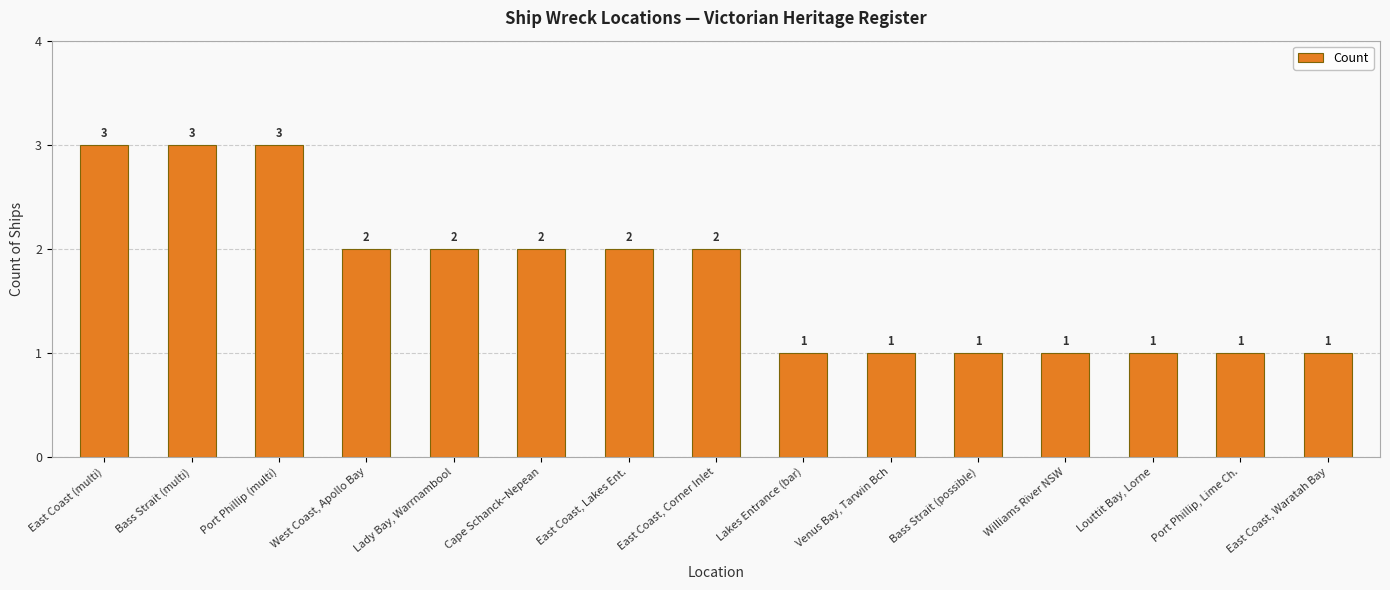

What is the value of the 9th bar from the left?

1